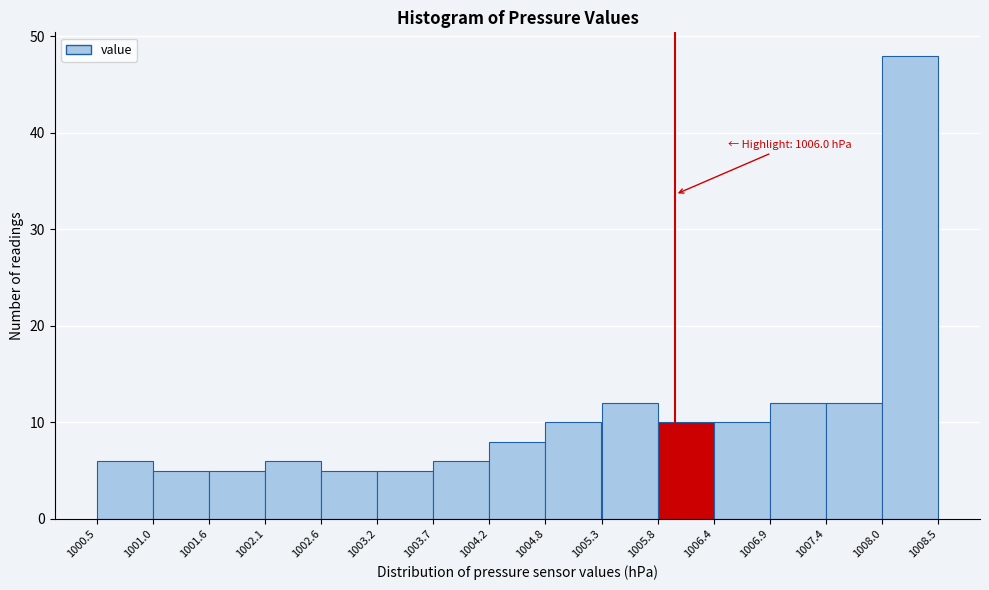

Which range on the x-axis has the tallest bar?

1008.0 to 1008.5